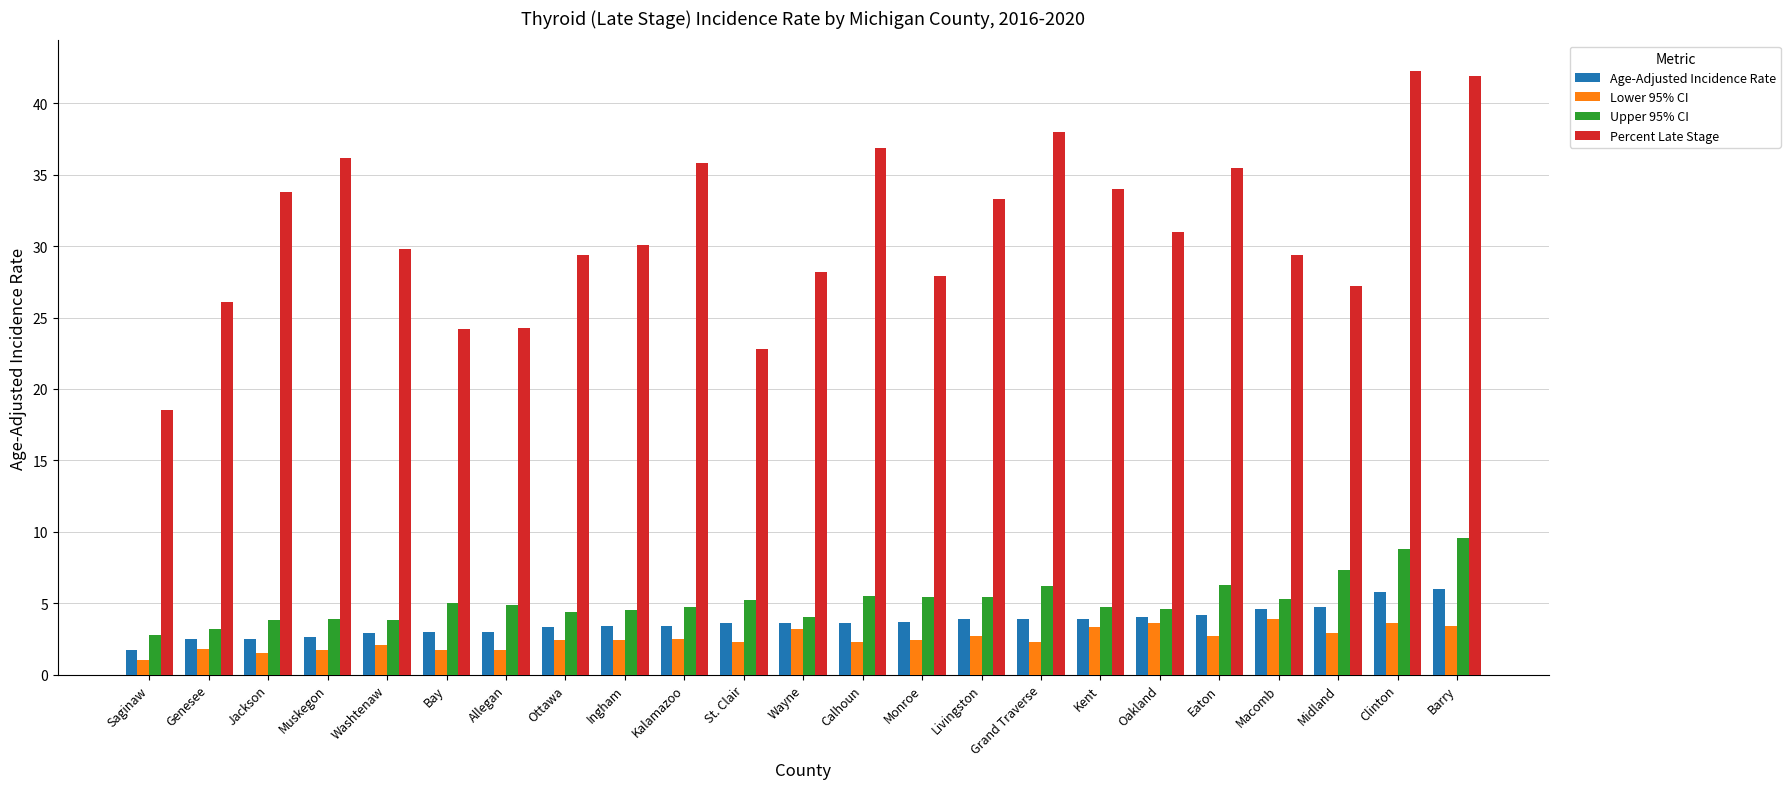

What is the difference between the Percent Late Stage values at Saginaw and Midland?

8.7